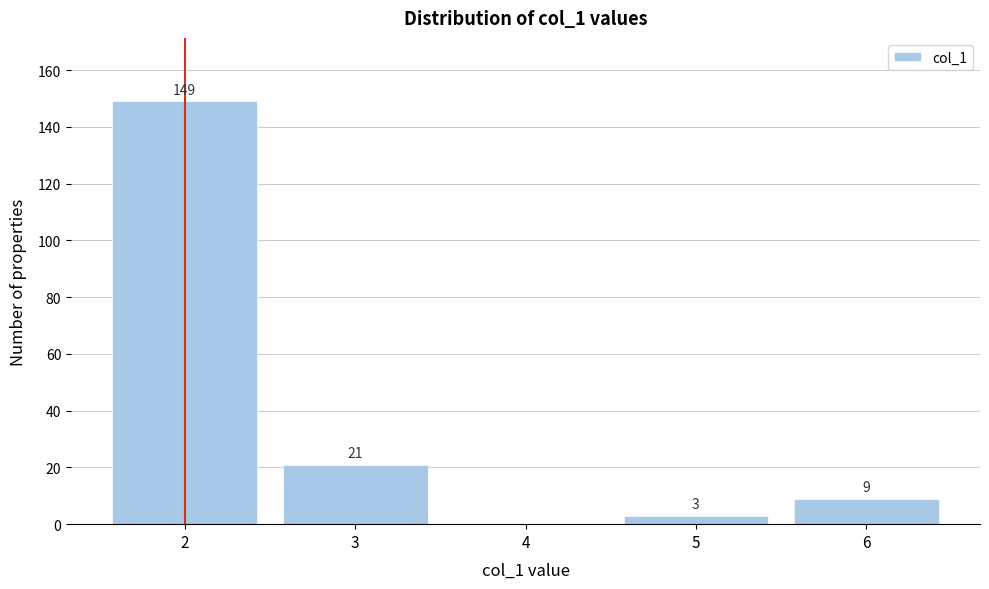

Reading left to right, extract all data points from this chart.

2=149	3=21	4=0	5=3	6=9